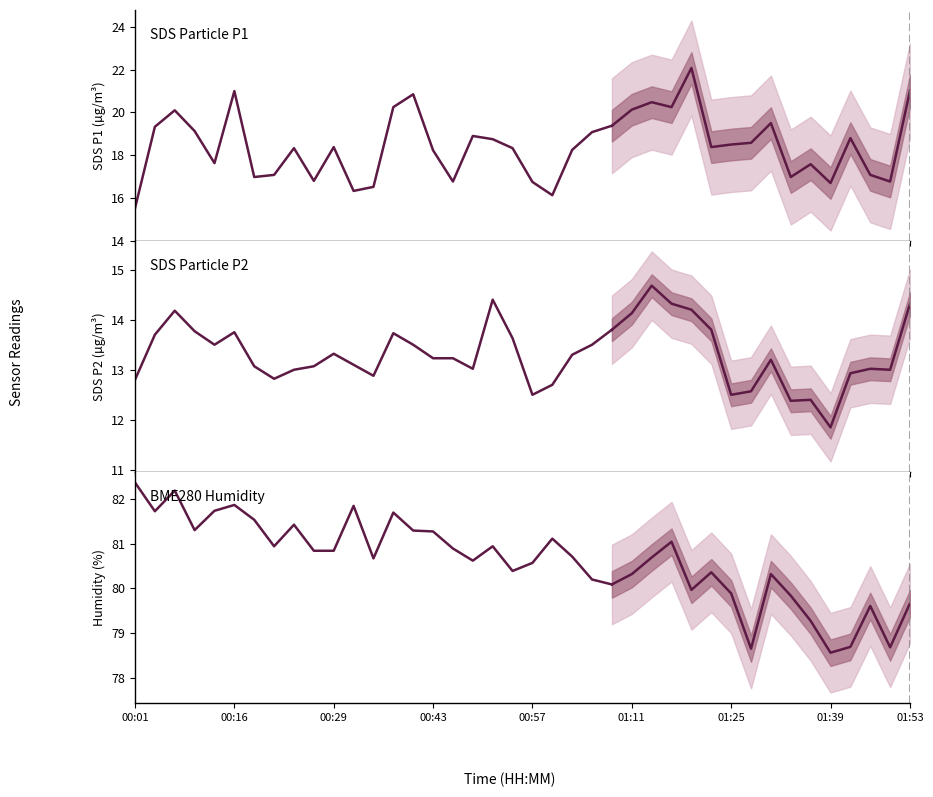

What is the difference between the BME280 Humidity values at 15 and 24?

1.2